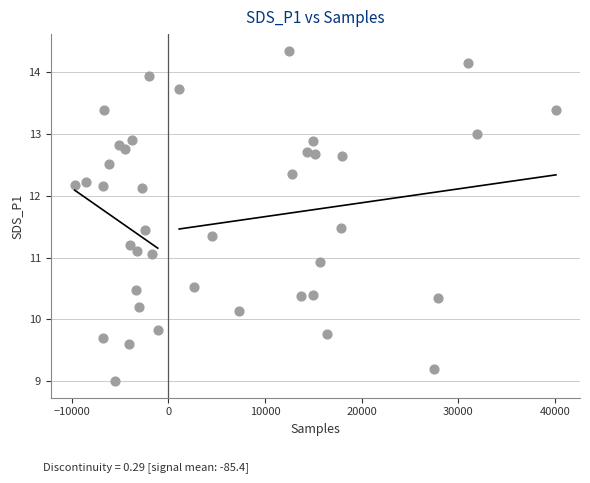

What is the range of X values (max minus min)?

49811.0